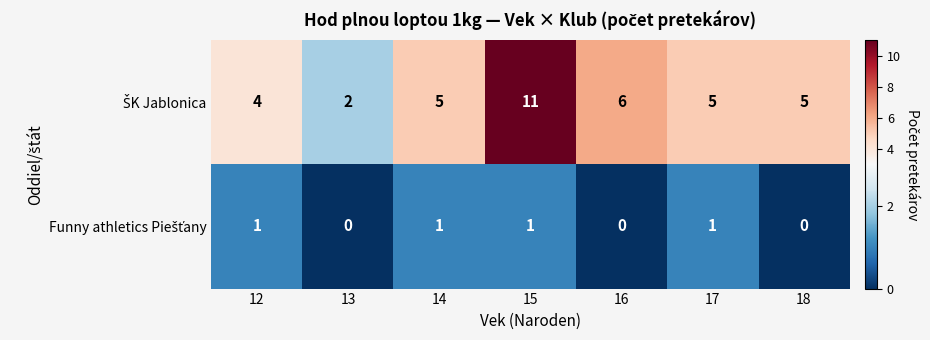

At which category is the sum across all series the highest?

15